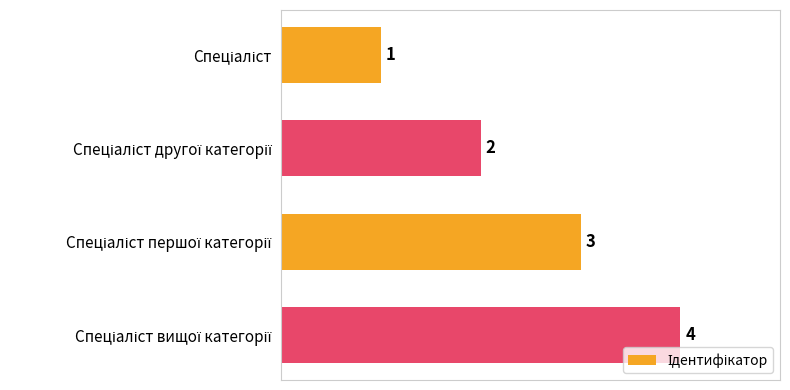

What is the difference between the maximum and minimum values?

3